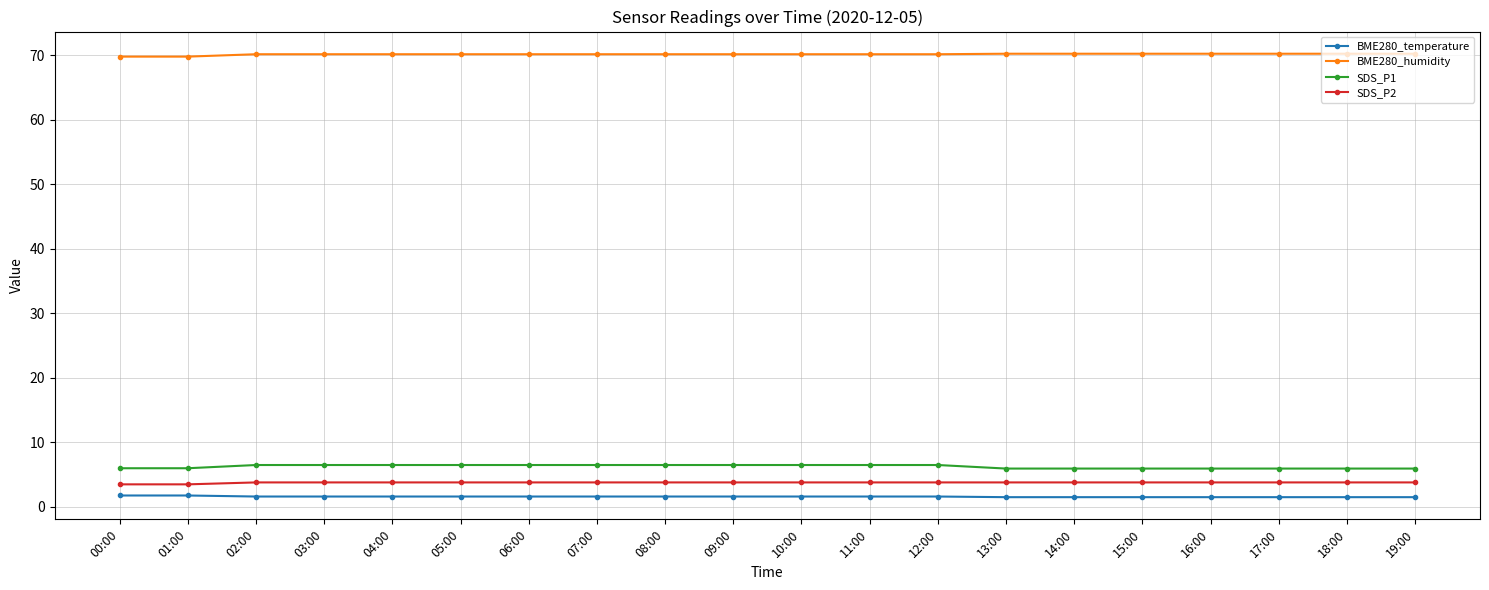

The BME280_temperature series shows 1.6 at 05:00. True or false?

True